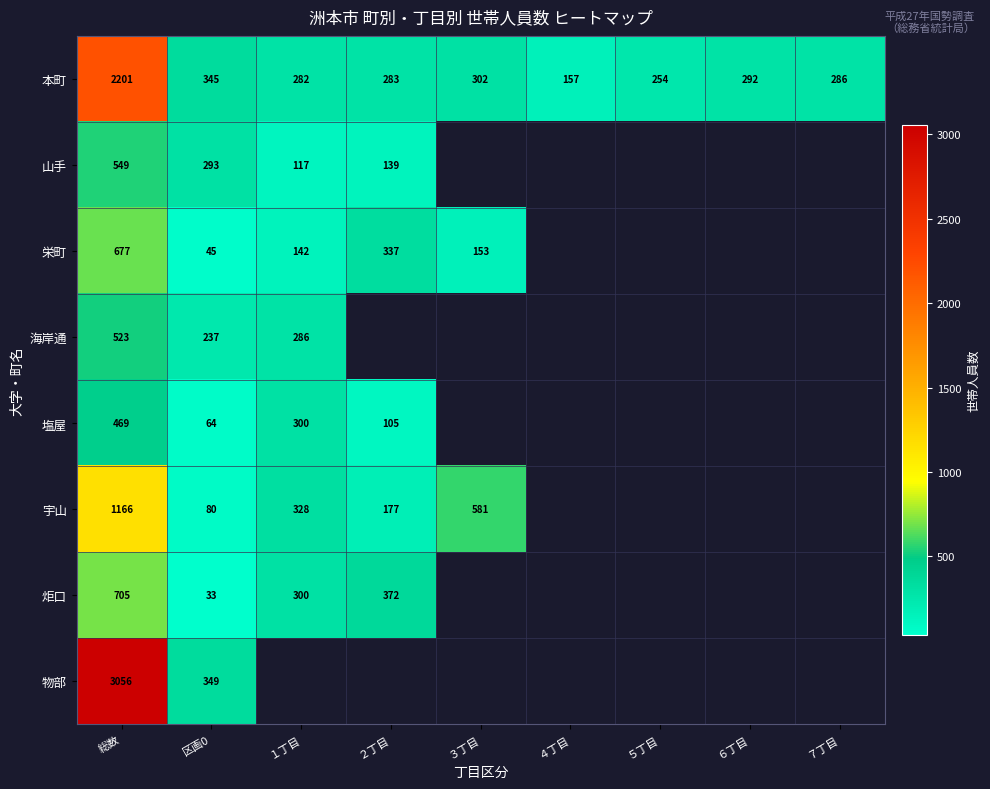

The 海岸通 series shows 360.9 at 区画0. True or false?

False